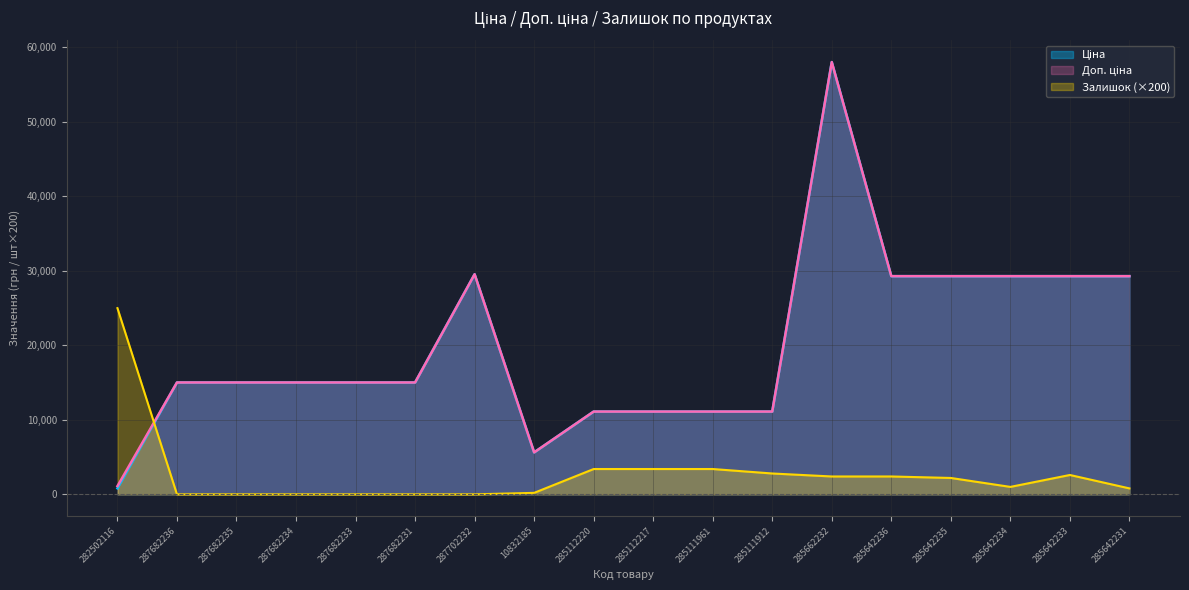

What is the label of the 14th point from the right?

287682233